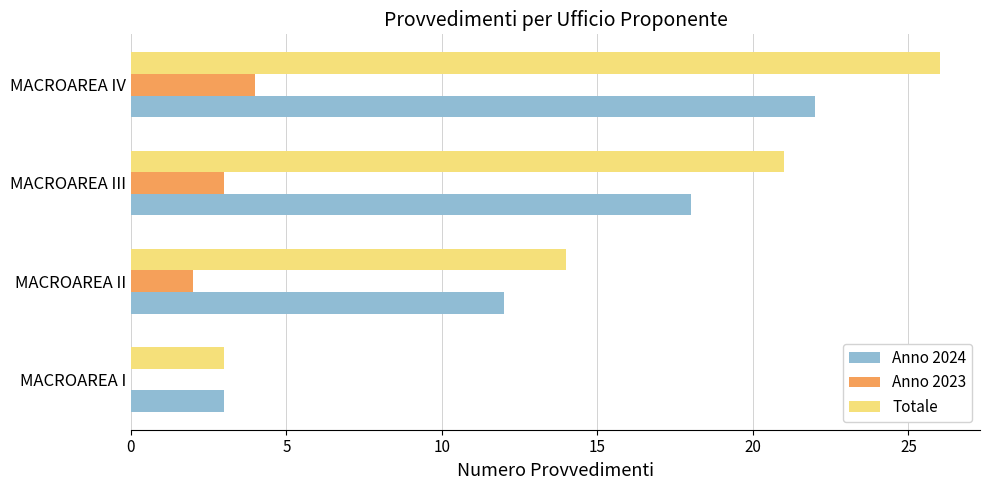

True or false: Anno 2024 has a value of 18 at MACROAREA III.

True